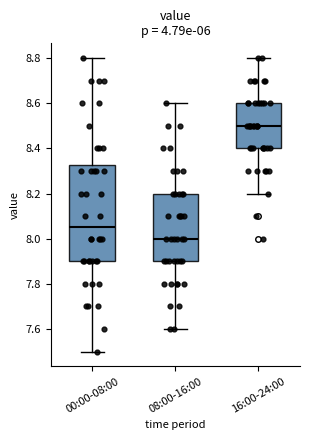

Where is the upper edge of the box for 08:00-16:00 on the y-axis? The values are not printed on the chart, so give them approximately, as read against the axis.

8.20